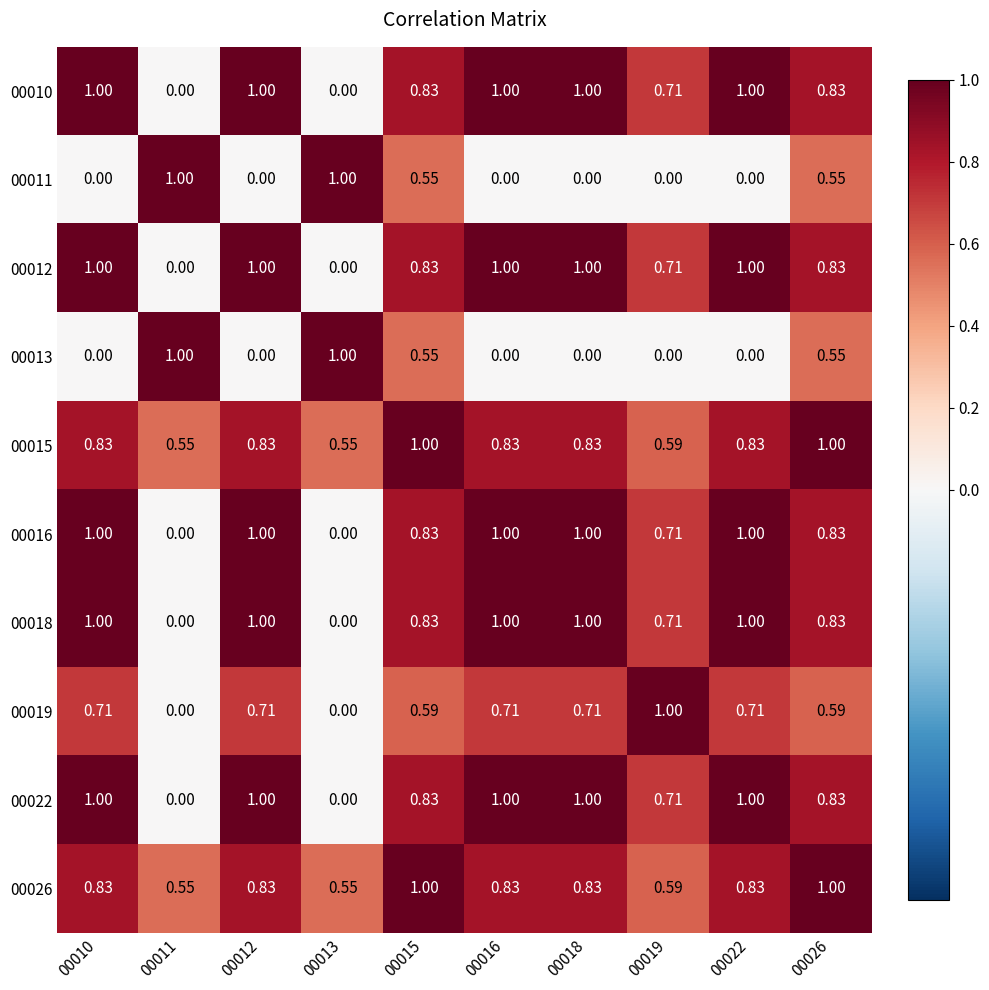

Is the value of 00016 at 00022 greater than the value of 00026 at 00012?

Yes